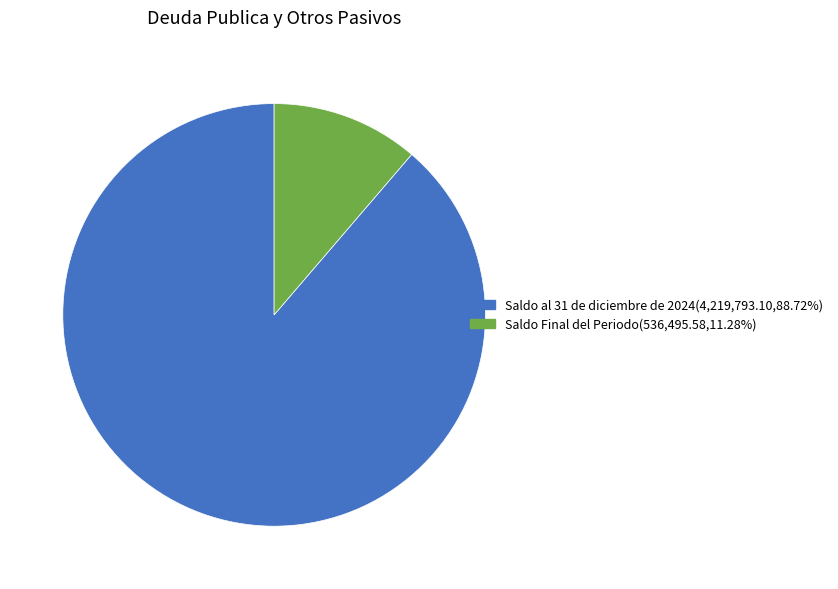

Is the sum of Saldo al 31 de diciembre de 2024 and Saldo Final del Periodo greater than half?

Yes